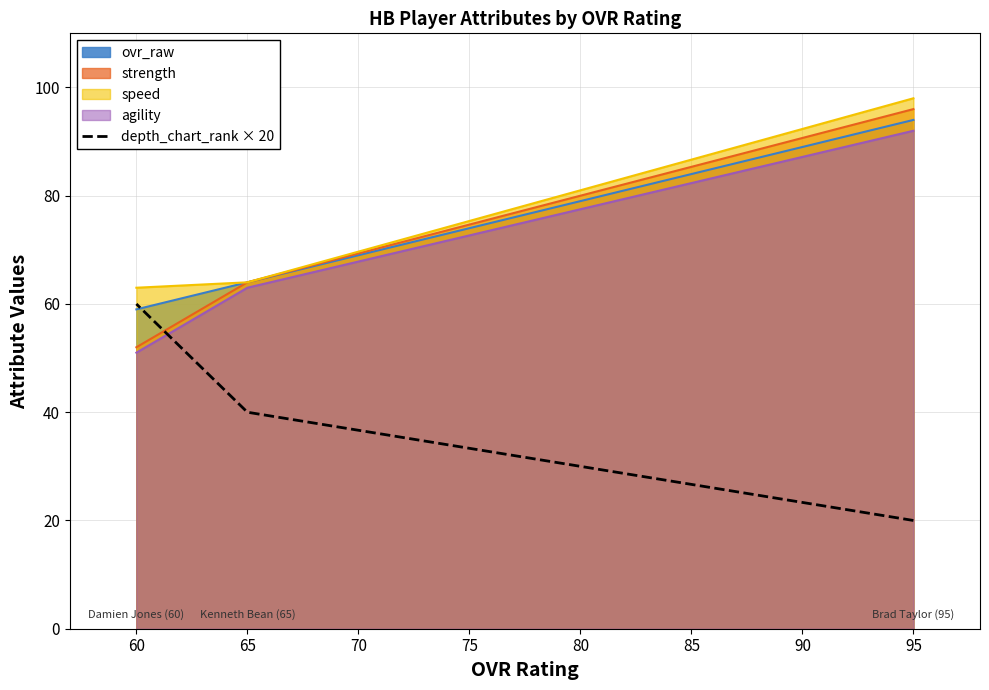

What is the sum of all values?

120